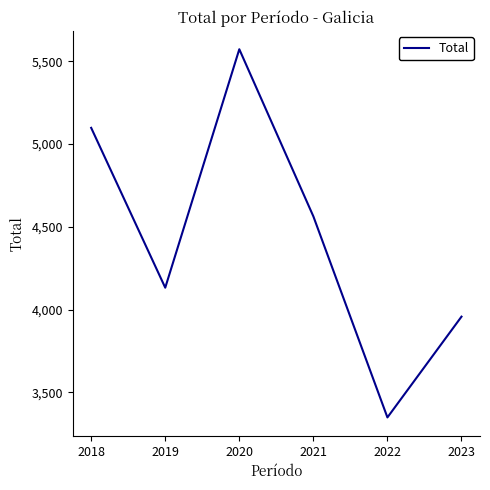

Is this an area chart (filled region under the line)?

No